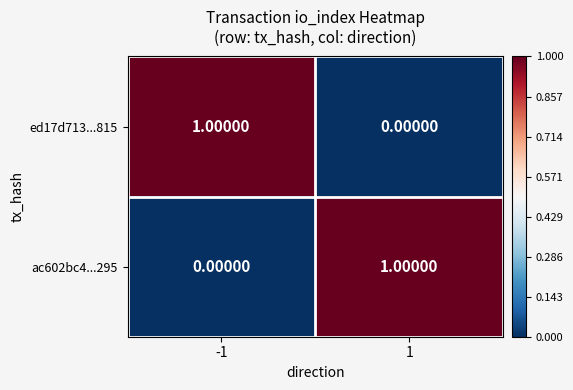

Rank the series at -1 from lowest to highest value.

ac602bc4...295, ed17d713...815